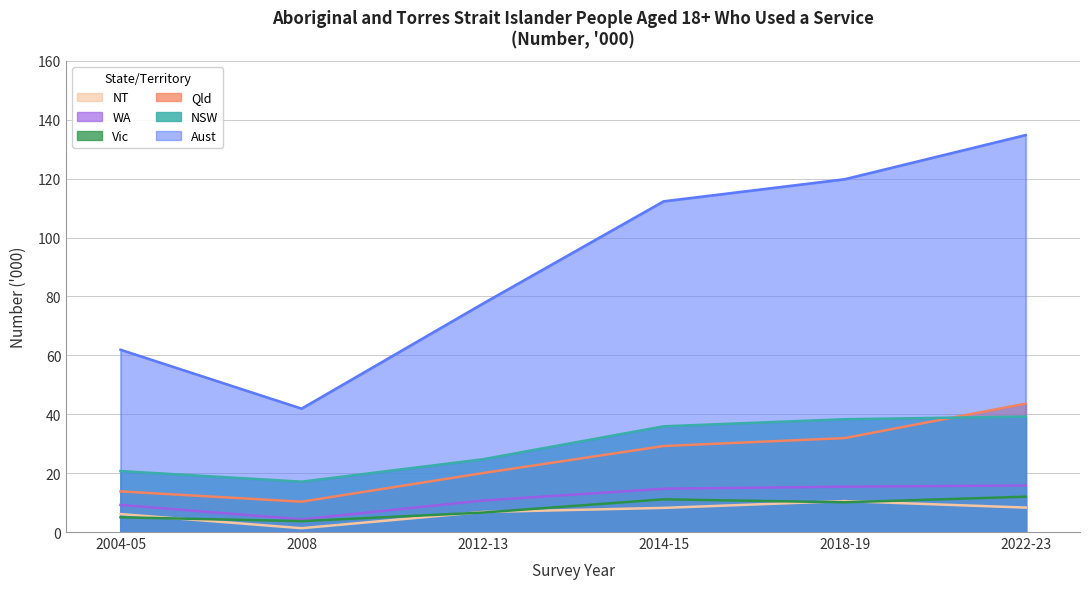

What is the minimum value for NT?

1.3